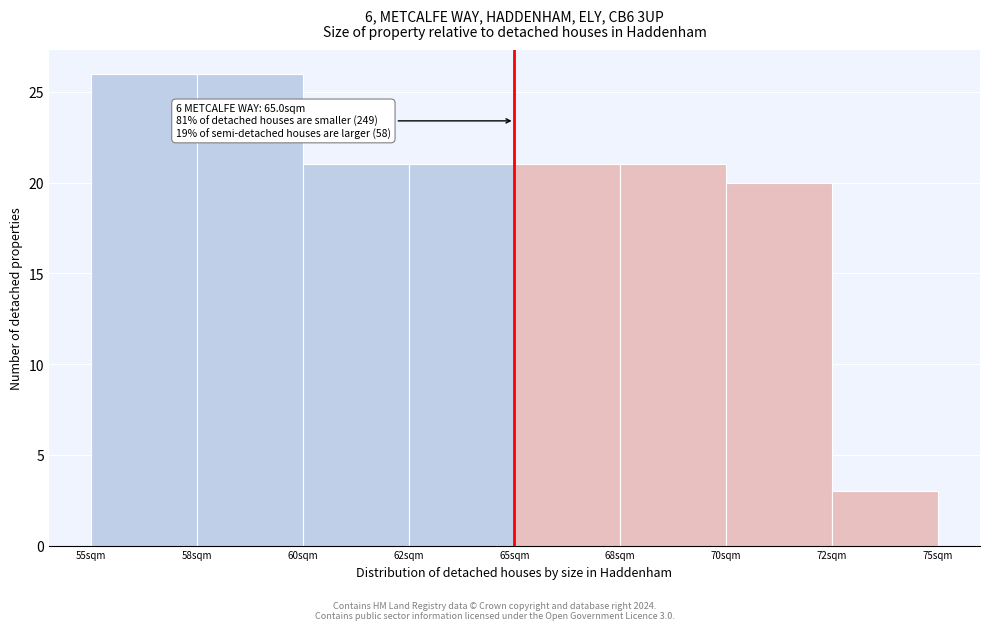

Reading right to left, what are all the values shown in this chart?

3	20	21	21	21	21	26	26